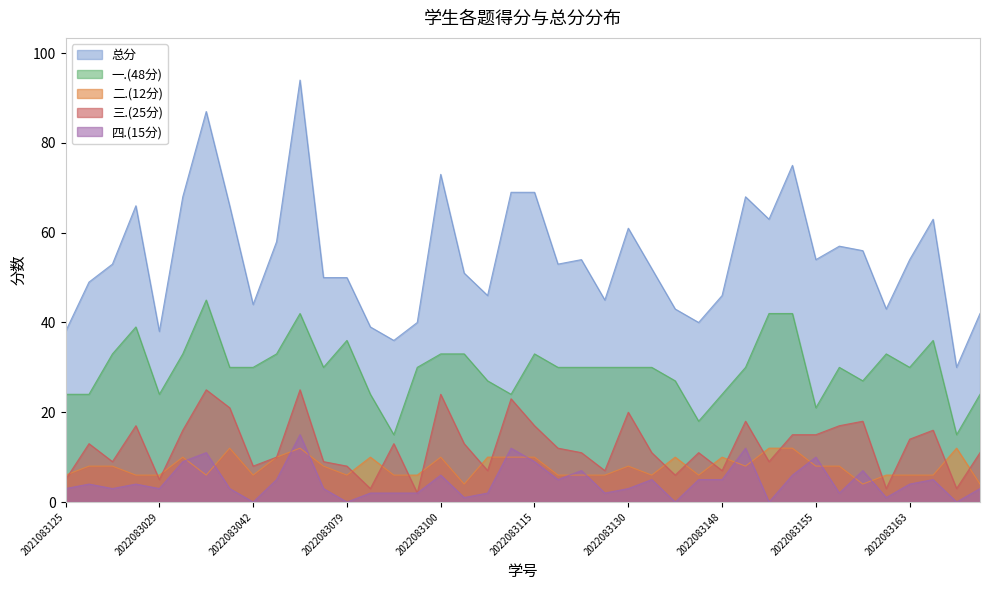

How many categories are shown in the chart?

40